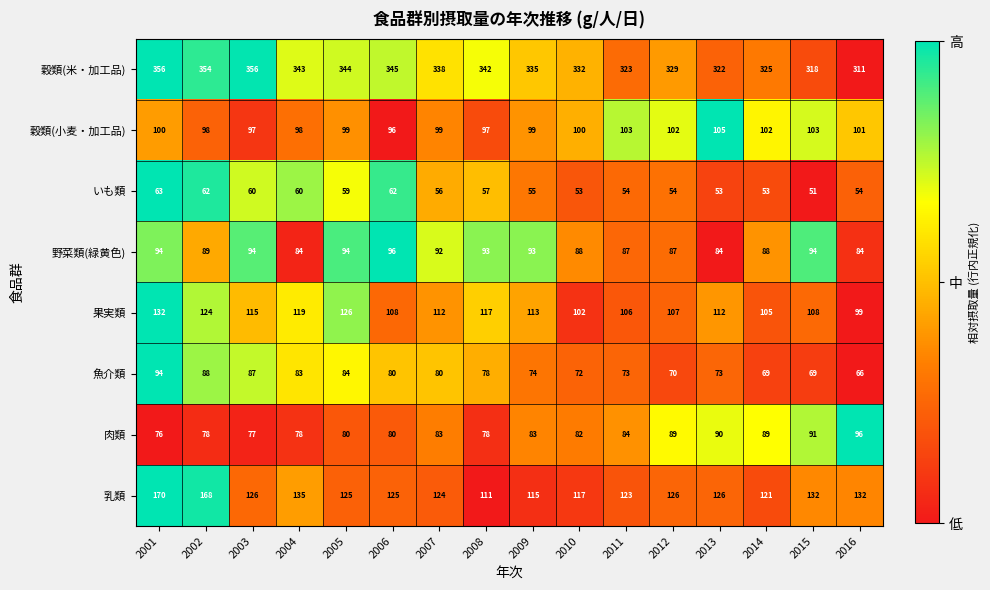

What is the spread (max minus min) of values at 2001?

293